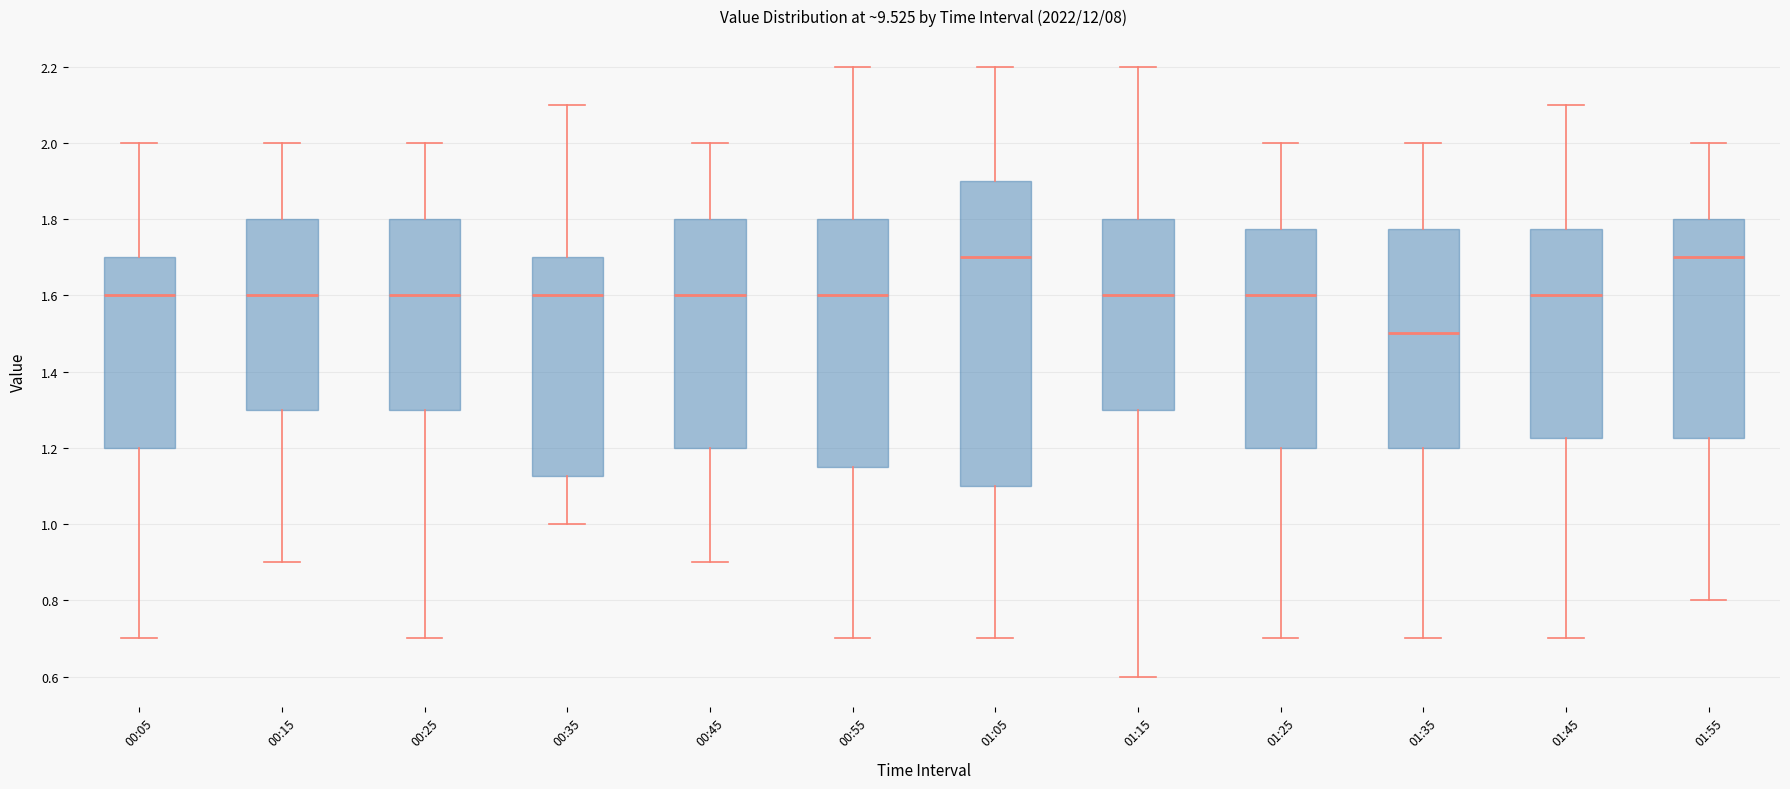

Where does the median line of the box for 00:15 sit on the y-axis? The values are not printed on the chart, so give them approximately, as read against the axis.

1.60